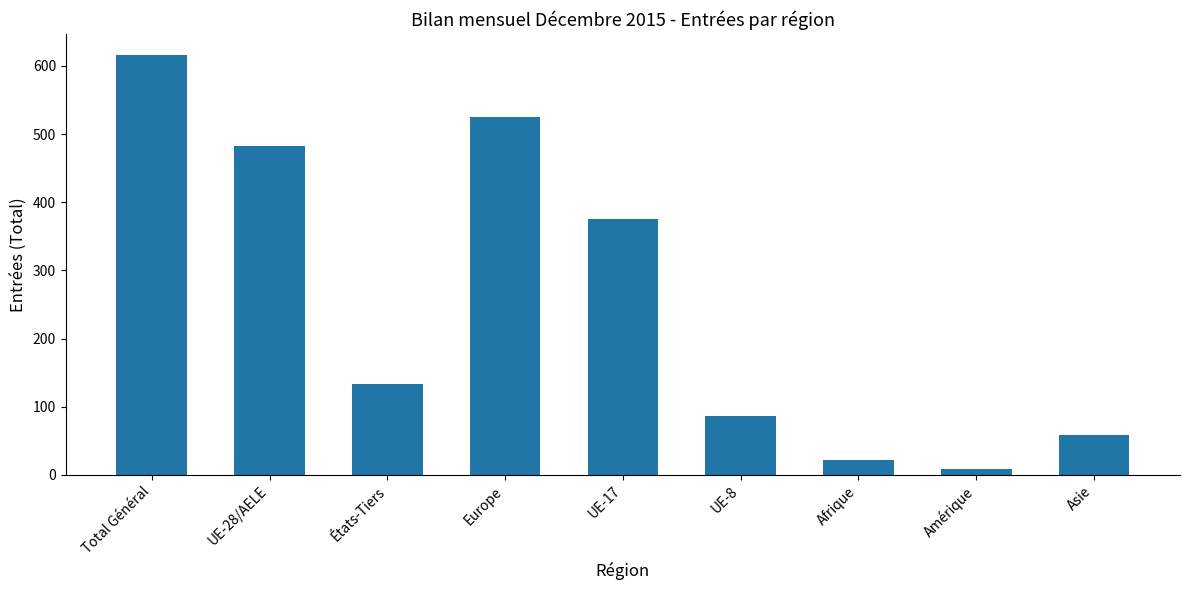

What is the label of the 8th bar from the right?

UE-28/AELE